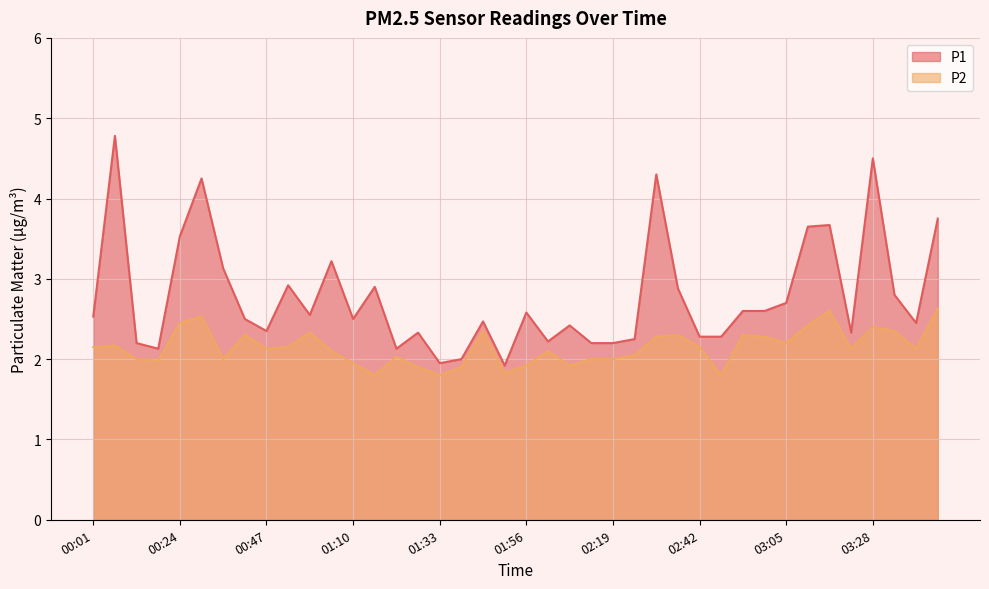

What is the spread (max minus min) of values at 01:33?

0.1